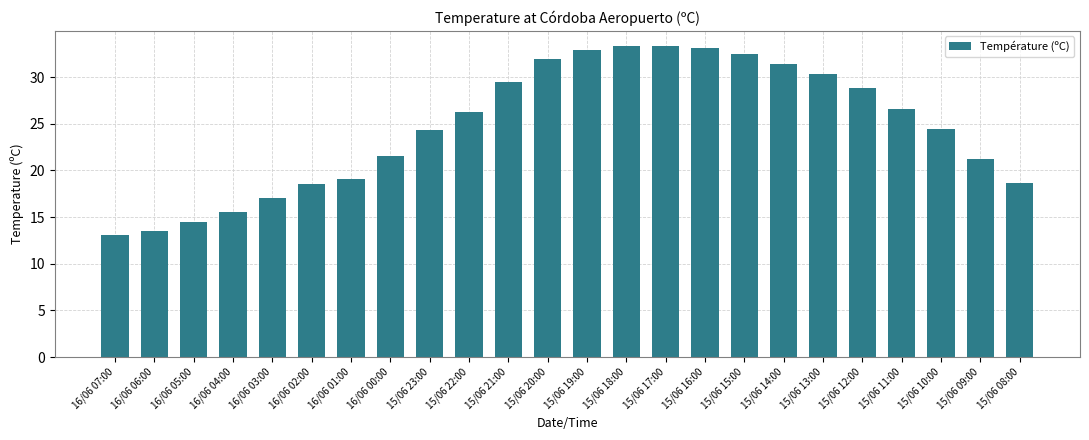

What is the difference between the maximum and minimum values?

20.2